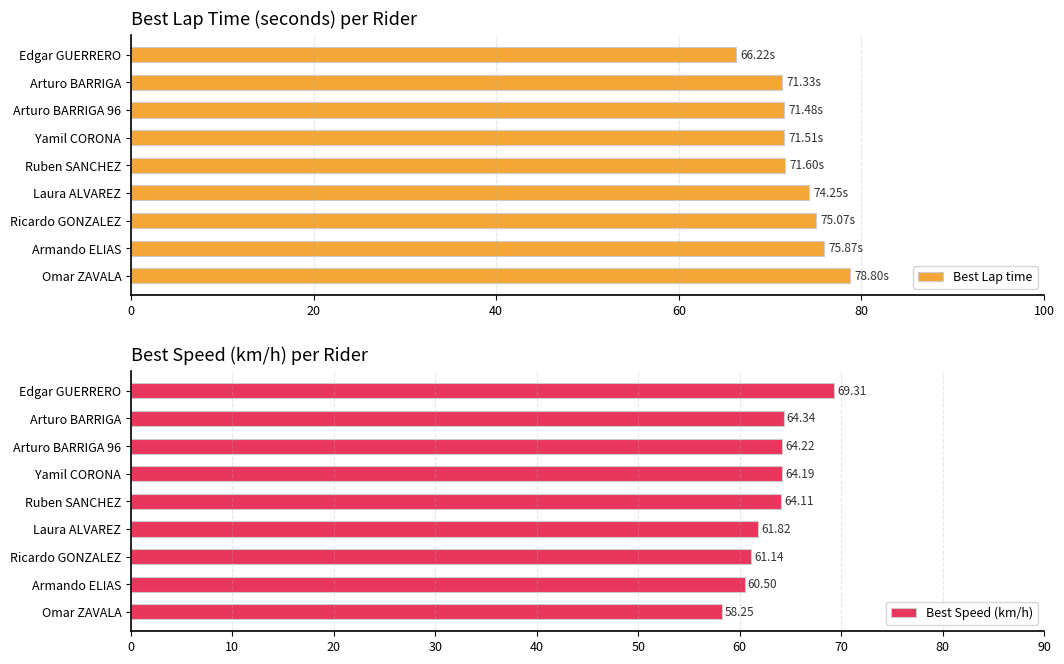

The value of Best Lap time at Omar ZAVALA is 78.8. True or false?

True